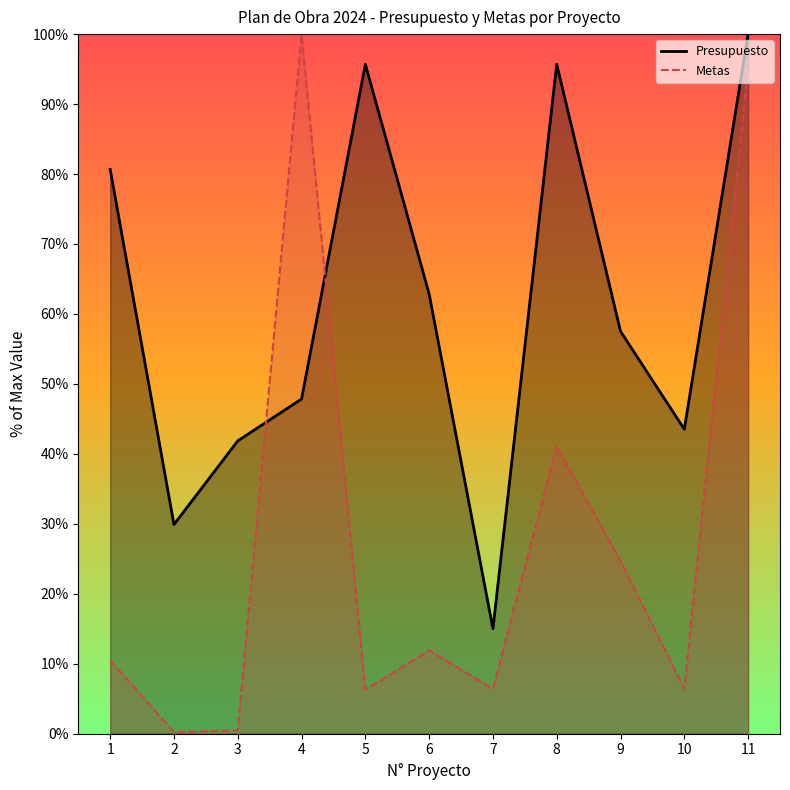

True or false: Metas has a value of 32.9 at 9.

False